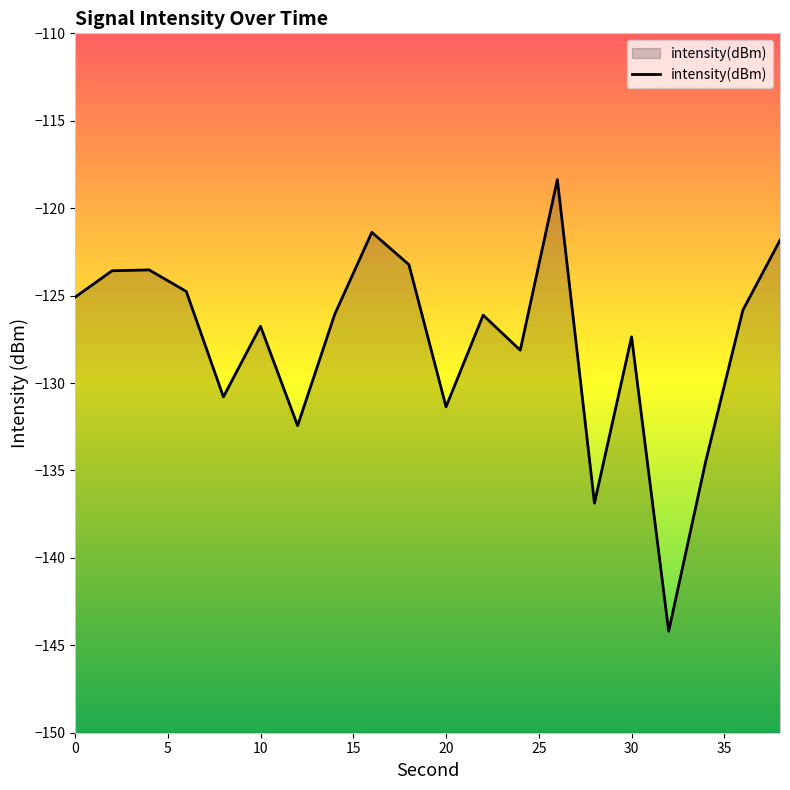

Does the chart have visible grid lines?

No